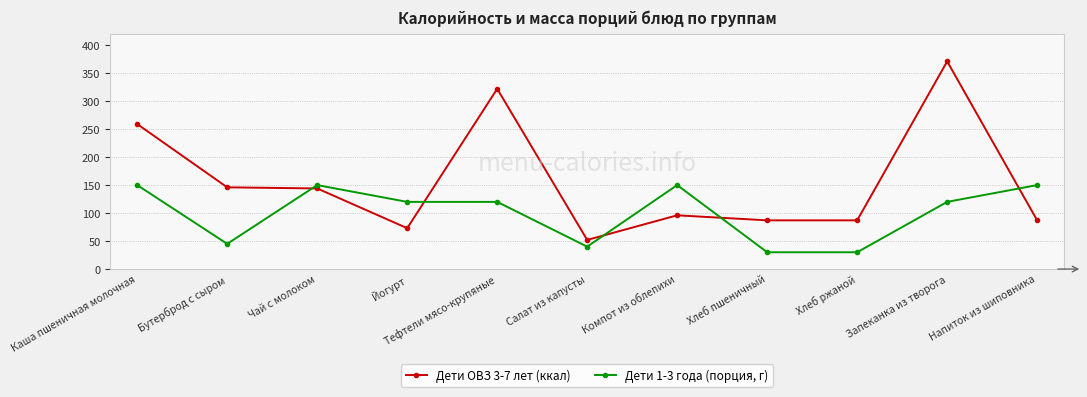

What is the smallest value displayed?

30